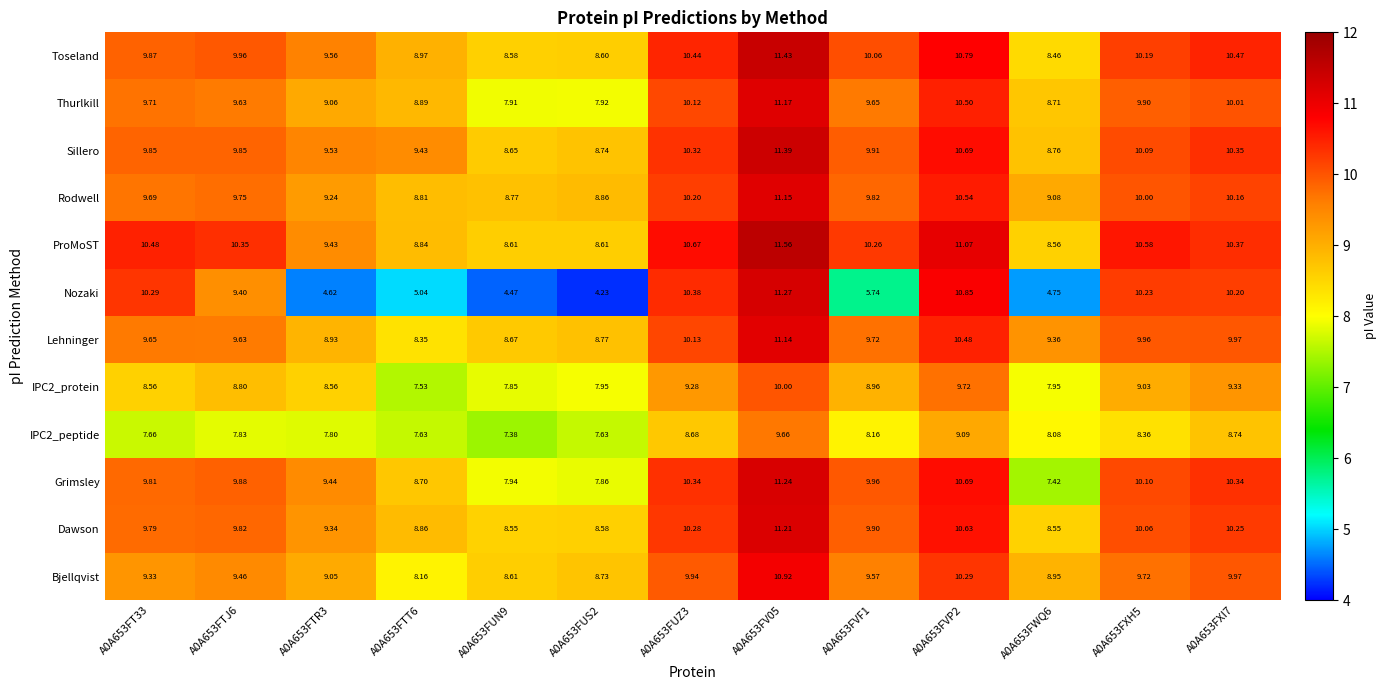

Which label corresponds to the largest value in the chart?

A0A653FV05